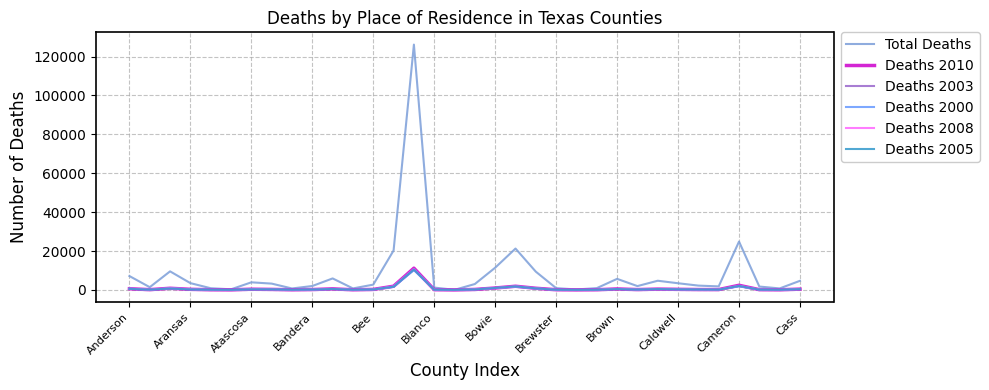

What is the maximum value shown in the chart?

126134